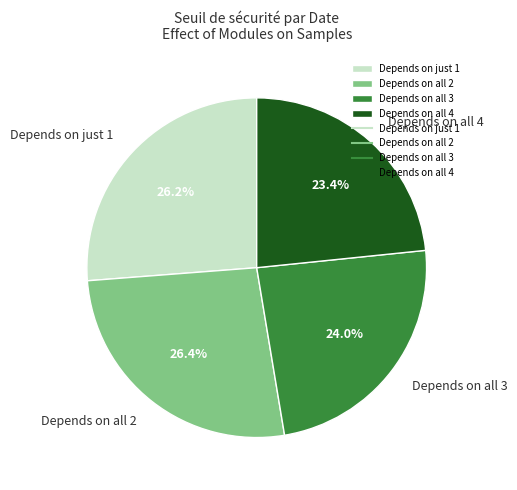

How much of the chart is everything except Depends on all 3?

76.0%